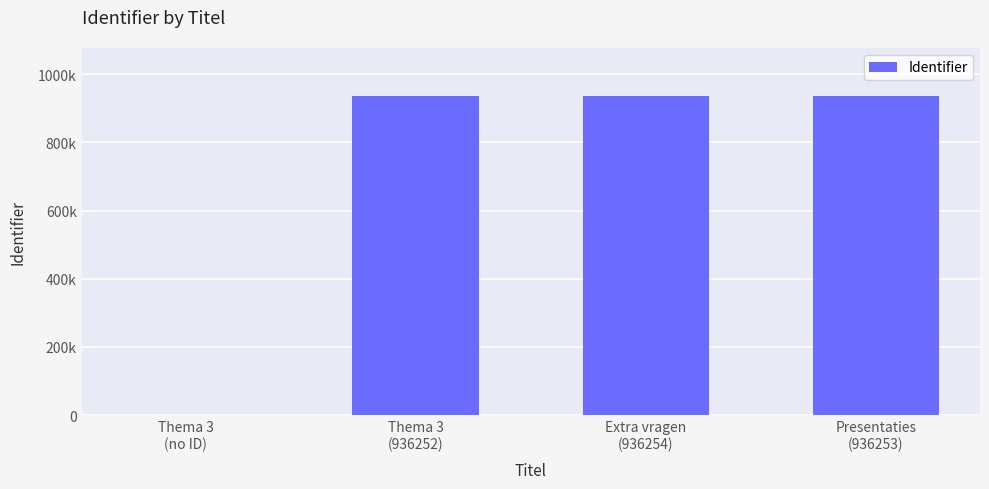

At which category does the chart reach its minimum across all series?

Thema 3
(no ID)